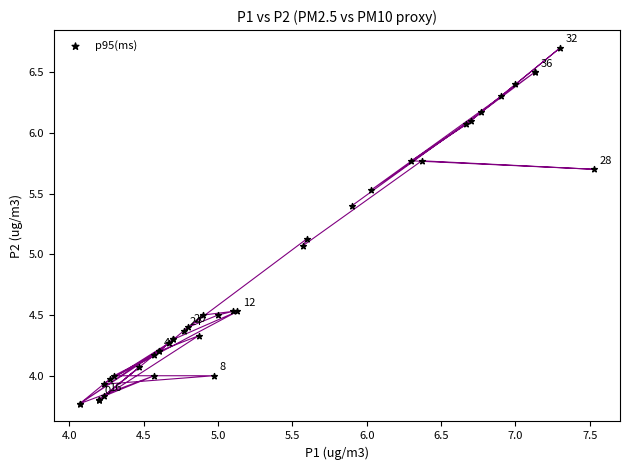

What Y value in the scatter plot is closest to 5?

5.1